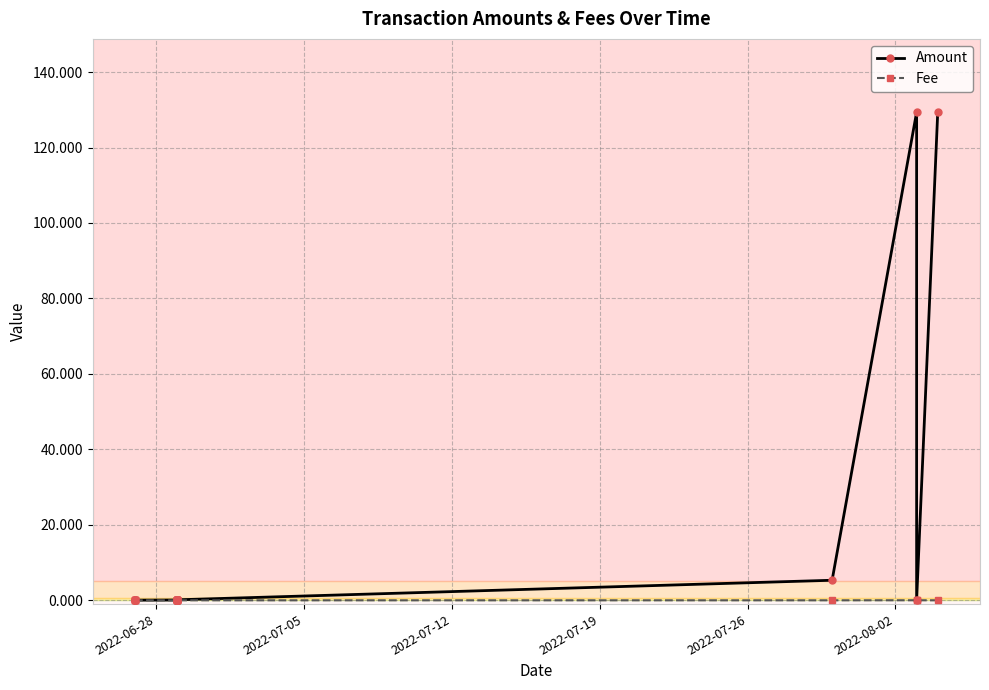

What is the maximum value shown in the chart?

129.4